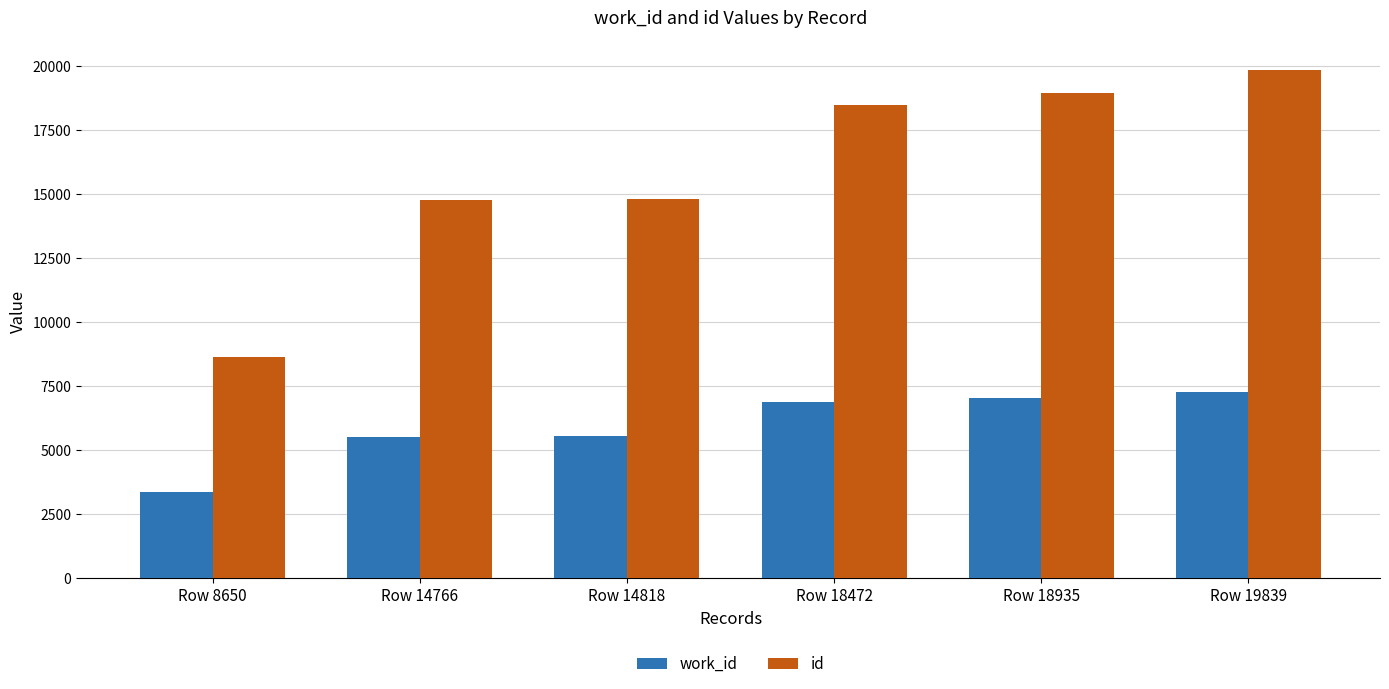

The work_id series shows 5543 at Row 14818. True or false?

True